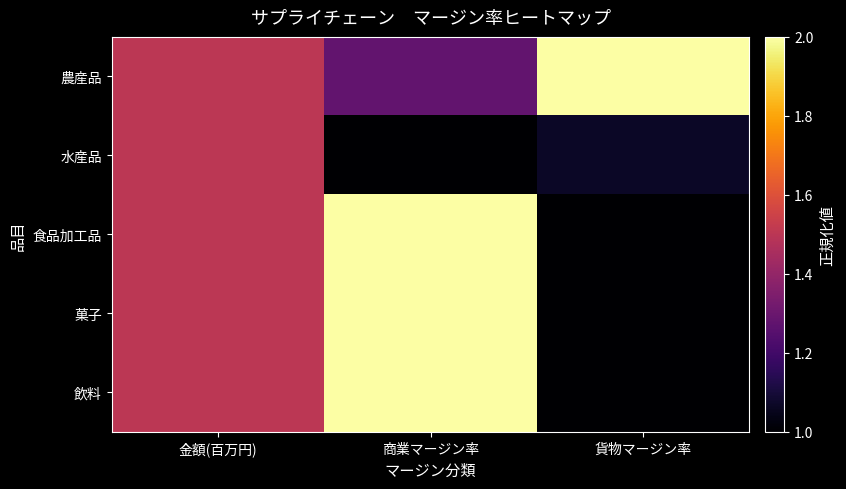

Reading left to right, list all the values displayed in this chart.

農産品: 金額(百万円)=1.5	商業マージン率=1.3	貨物マージン率=2.0
水産品: 金額(百万円)=1.5	商業マージン率=1.0	貨物マージン率=1.1
食品加工品: 金額(百万円)=1.5	商業マージン率=2.0	貨物マージン率=1.0
菓子: 金額(百万円)=1.5	商業マージン率=2.0	貨物マージン率=1.0
飲料: 金額(百万円)=1.5	商業マージン率=2.0	貨物マージン率=1.0